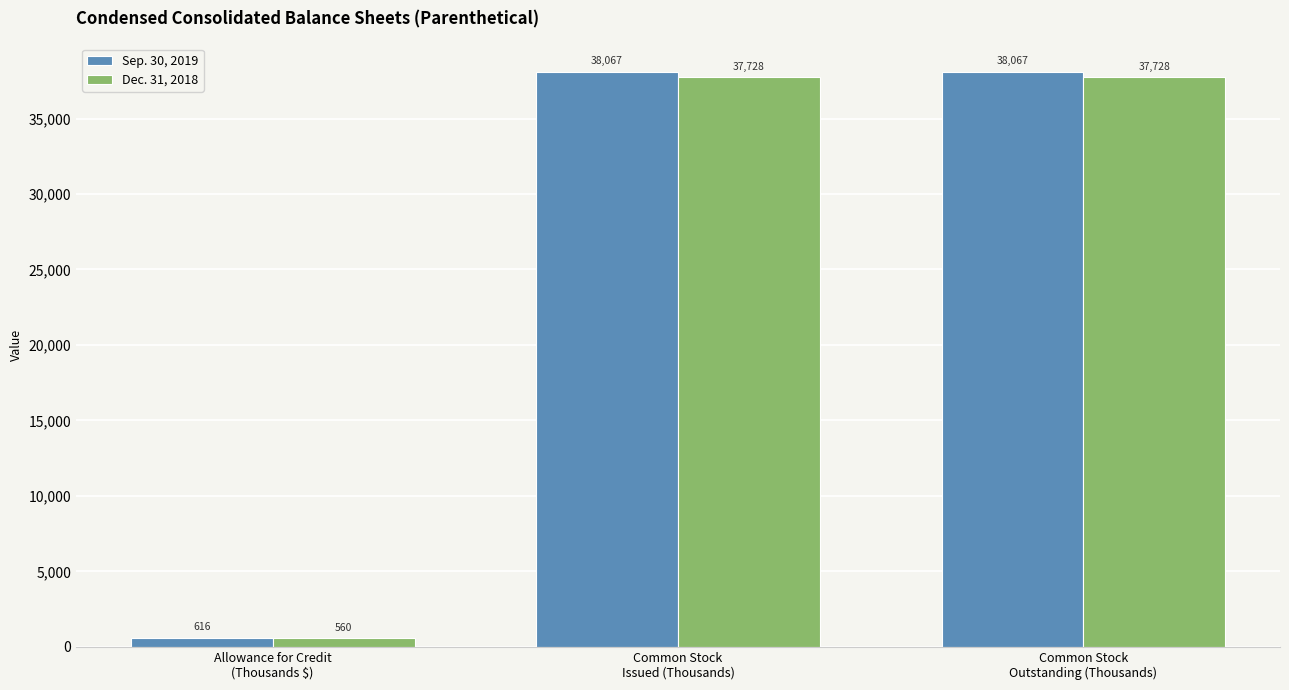

How many groups of bars are there?

3